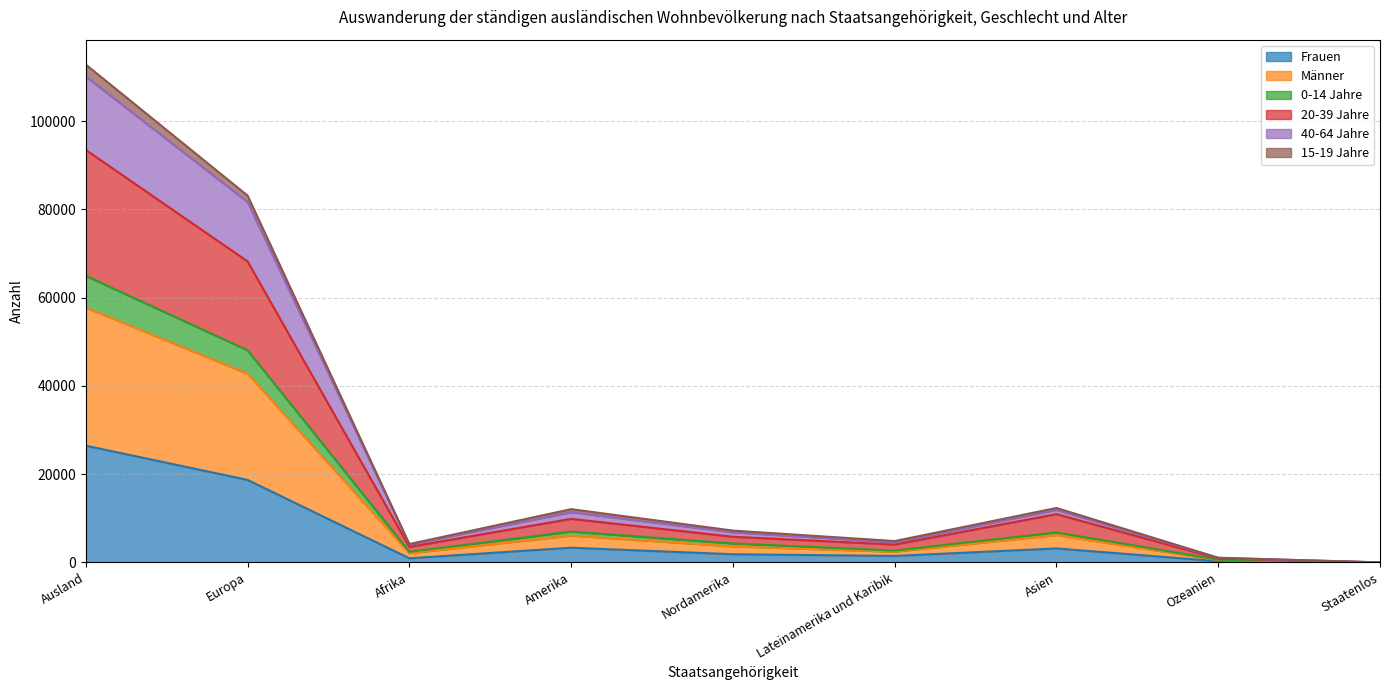

At which category does 0-14 Jahre reach its first local peak?

Amerika